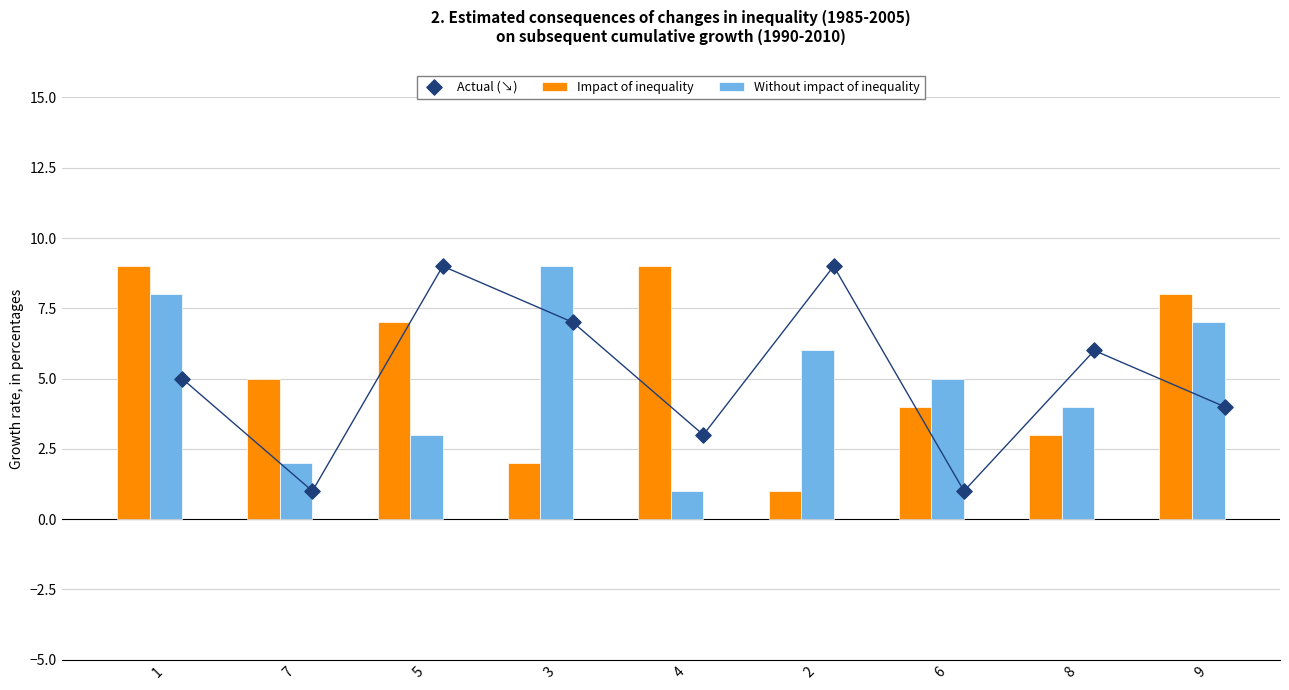

Is it true that Without impact of inequality equals 4 at 8?

True